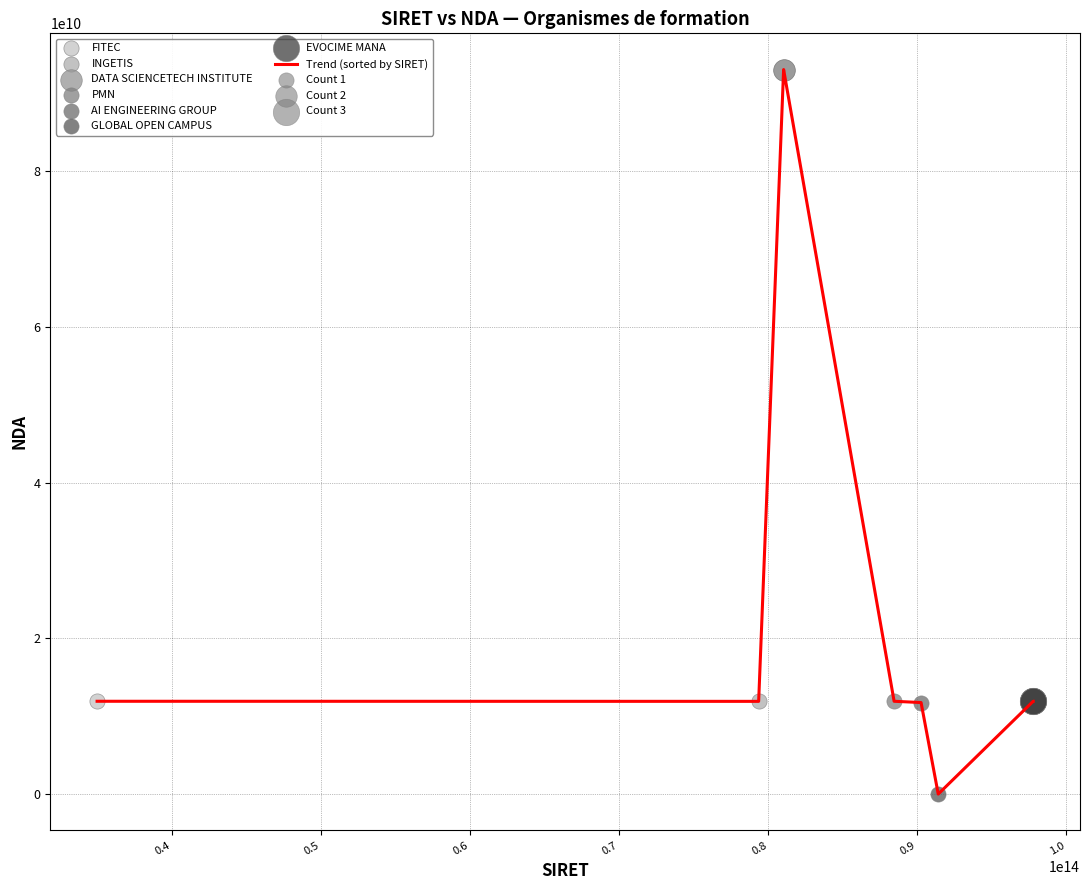

What is the maximum value shown in the chart?

93060815306